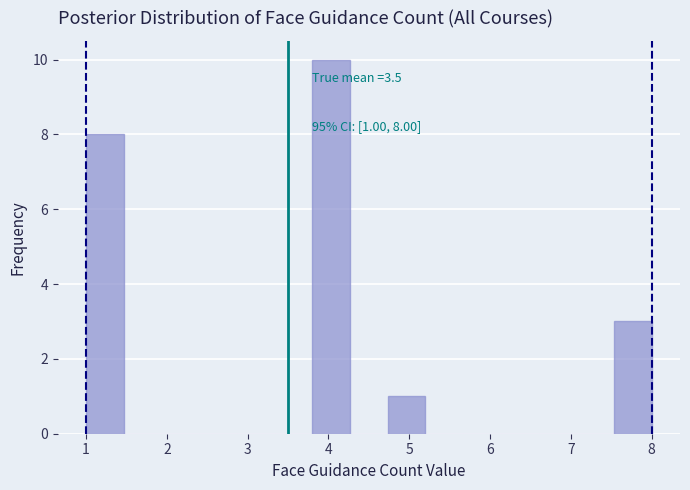

Over which range of the x-axis is the bar tallest?

3.8 to 4.3